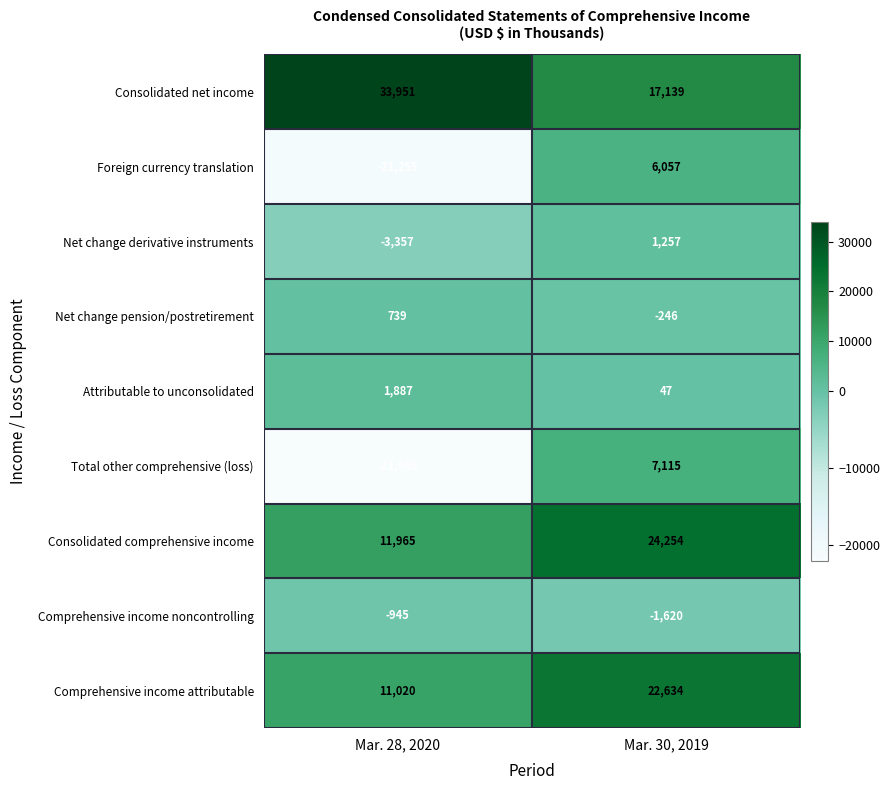

Which series has the largest range (max minus min)?

Total other comprehensive (loss)